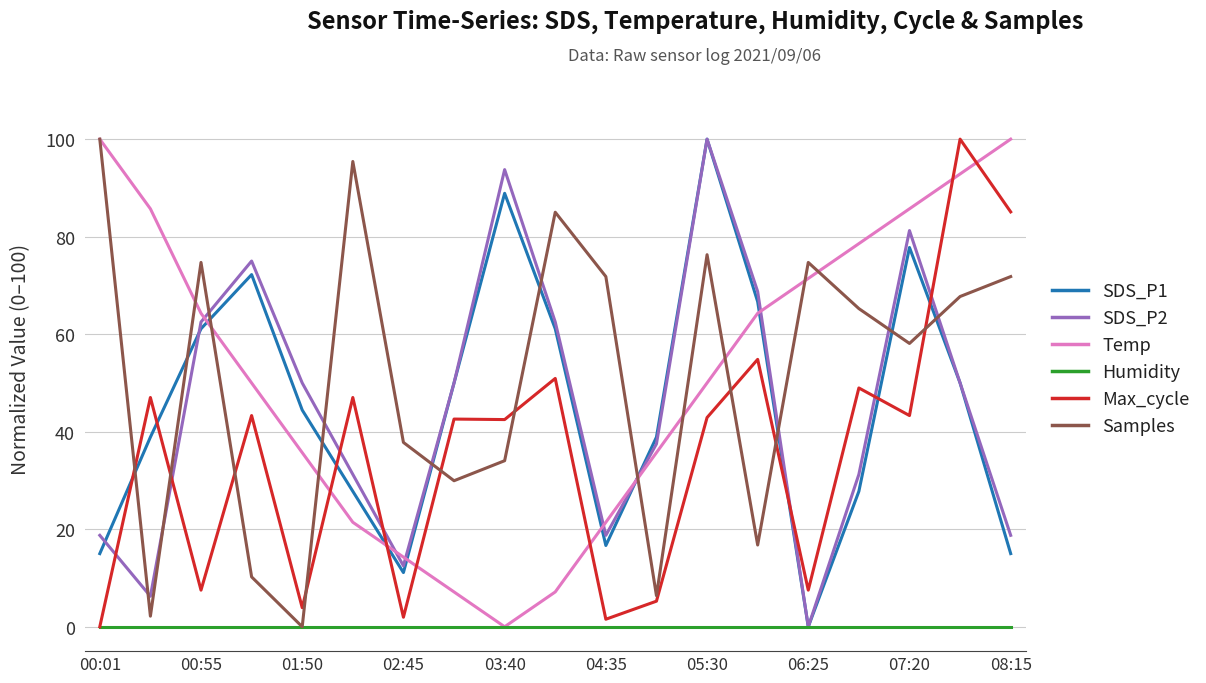

What is the greatest value displayed?

100.0